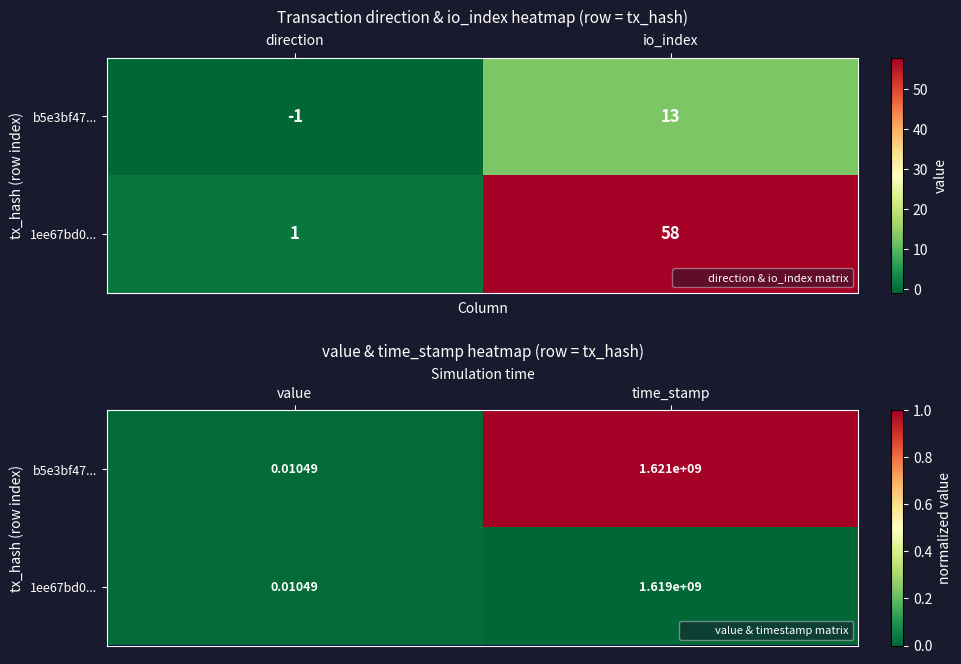

How many series are shown in this chart?

2